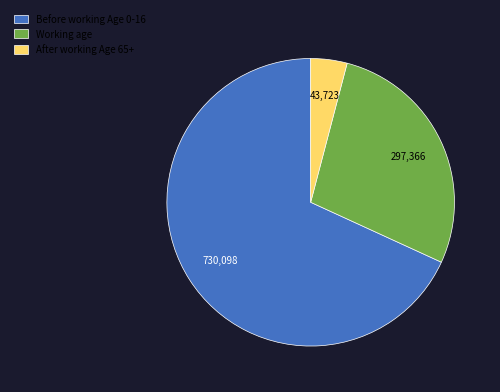

How many slices are in this pie chart?

3